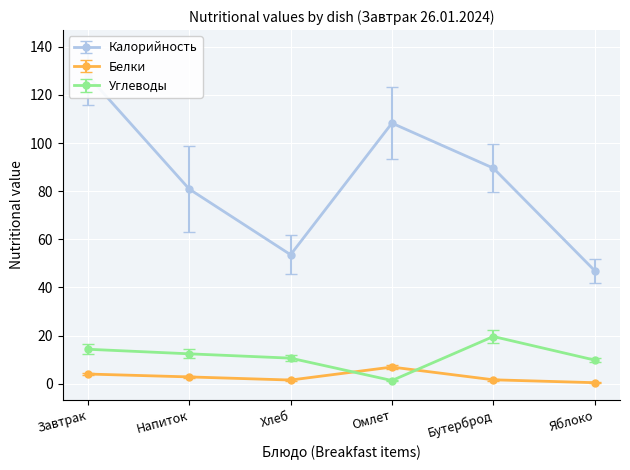

Between Завтрак and Бутерброд, which series saw the biggest shift?

Калорийность